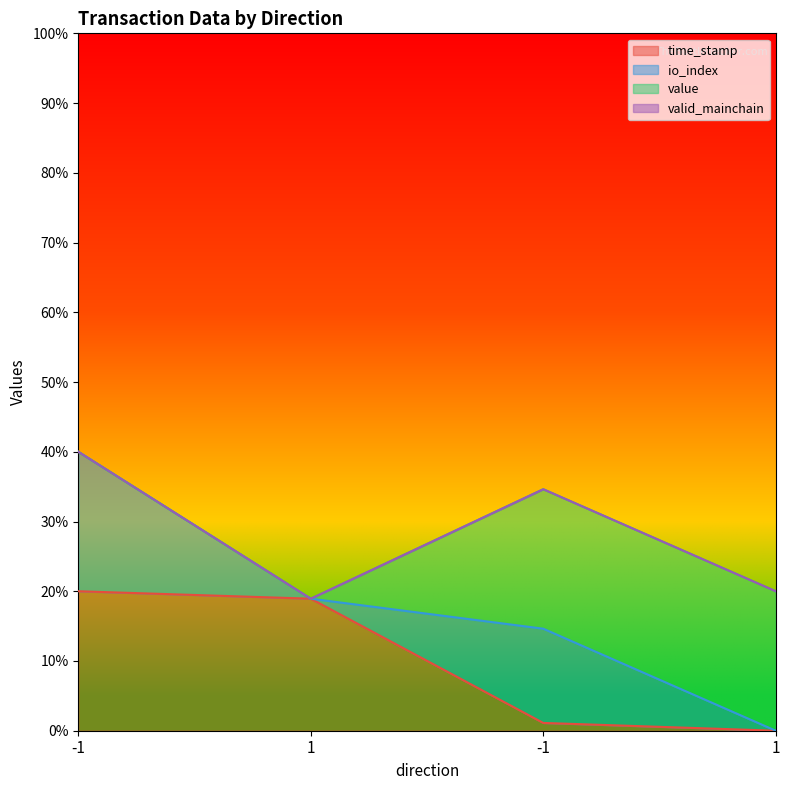

Does the chart display data point markers on the line(s)?

No